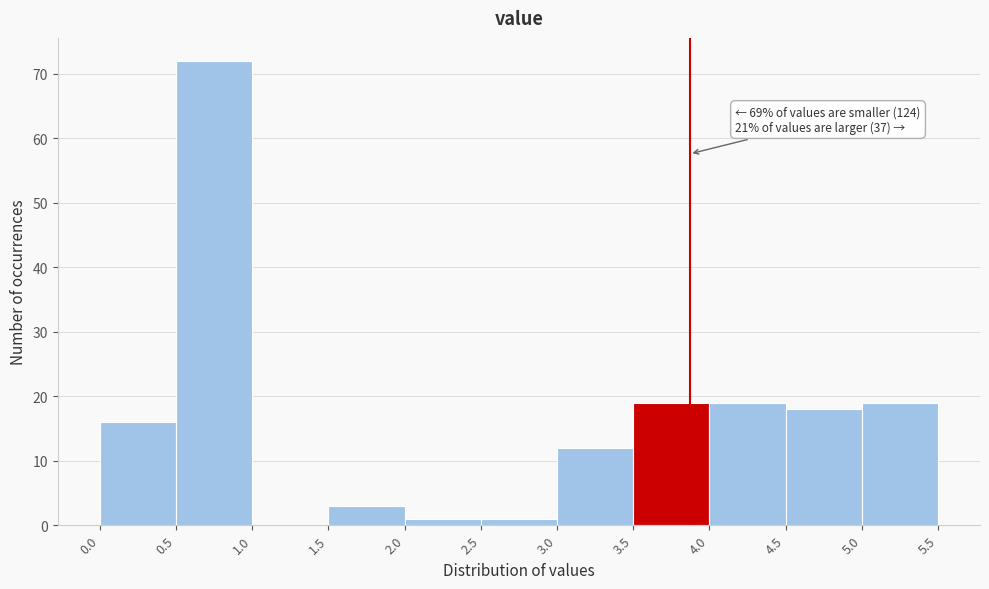

Which range on the x-axis has the tallest bar?

0.5 to 1.0